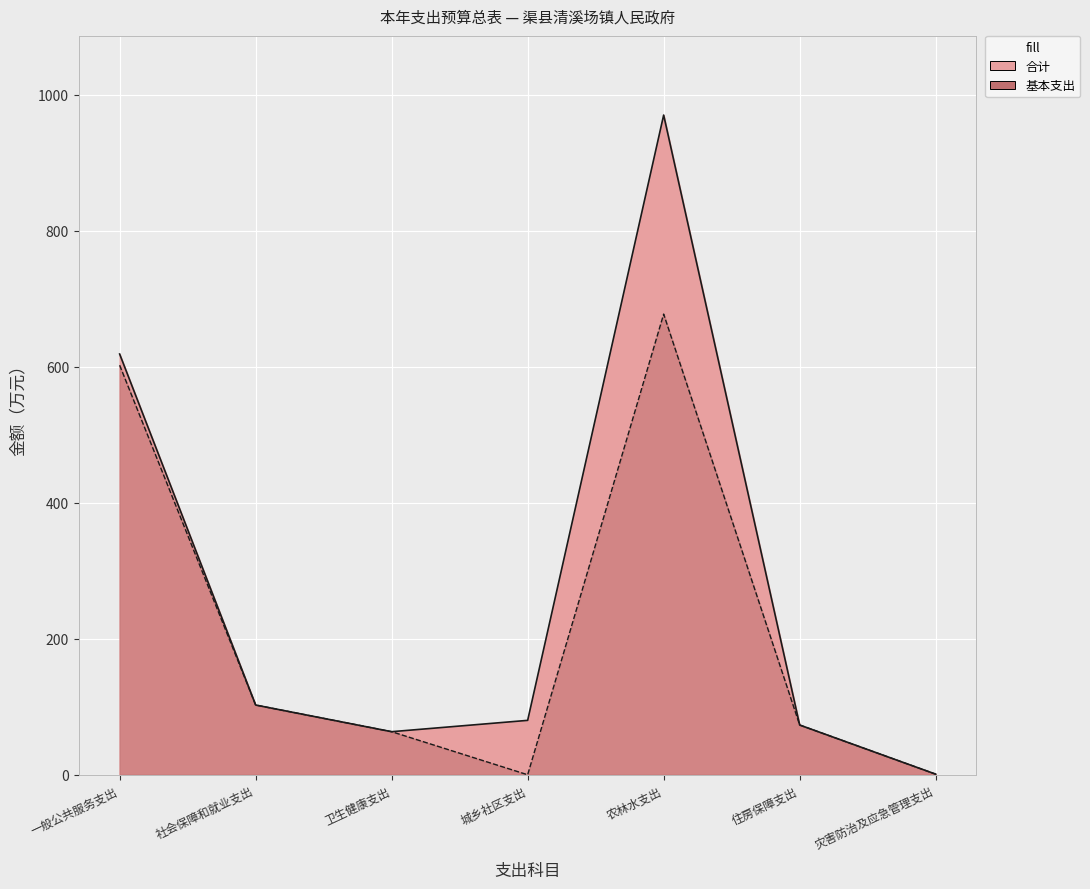

Which has a higher value, 农林水支出 or 灾害防治及应急管理支出?

农林水支出